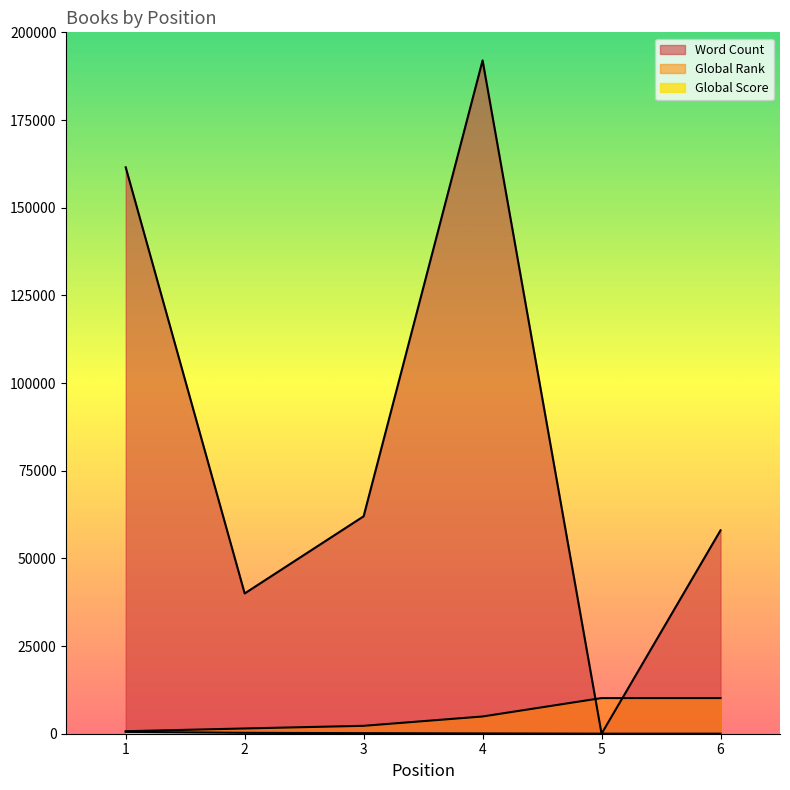

What is the maximum value for Word Count?

192000